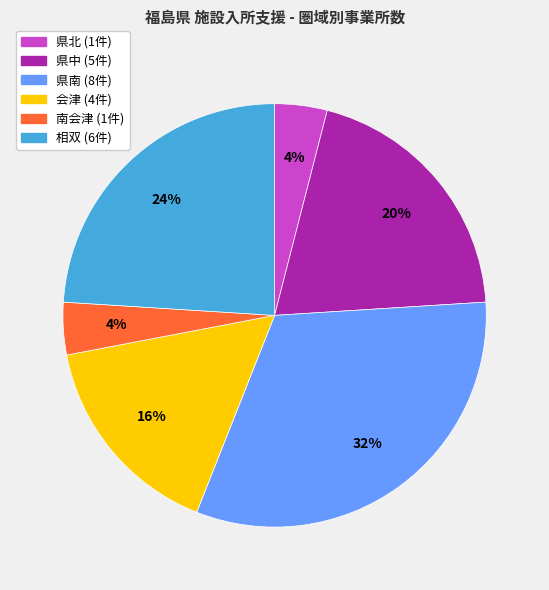

The 県北 slice represents 14% of the pie. True or false?

False